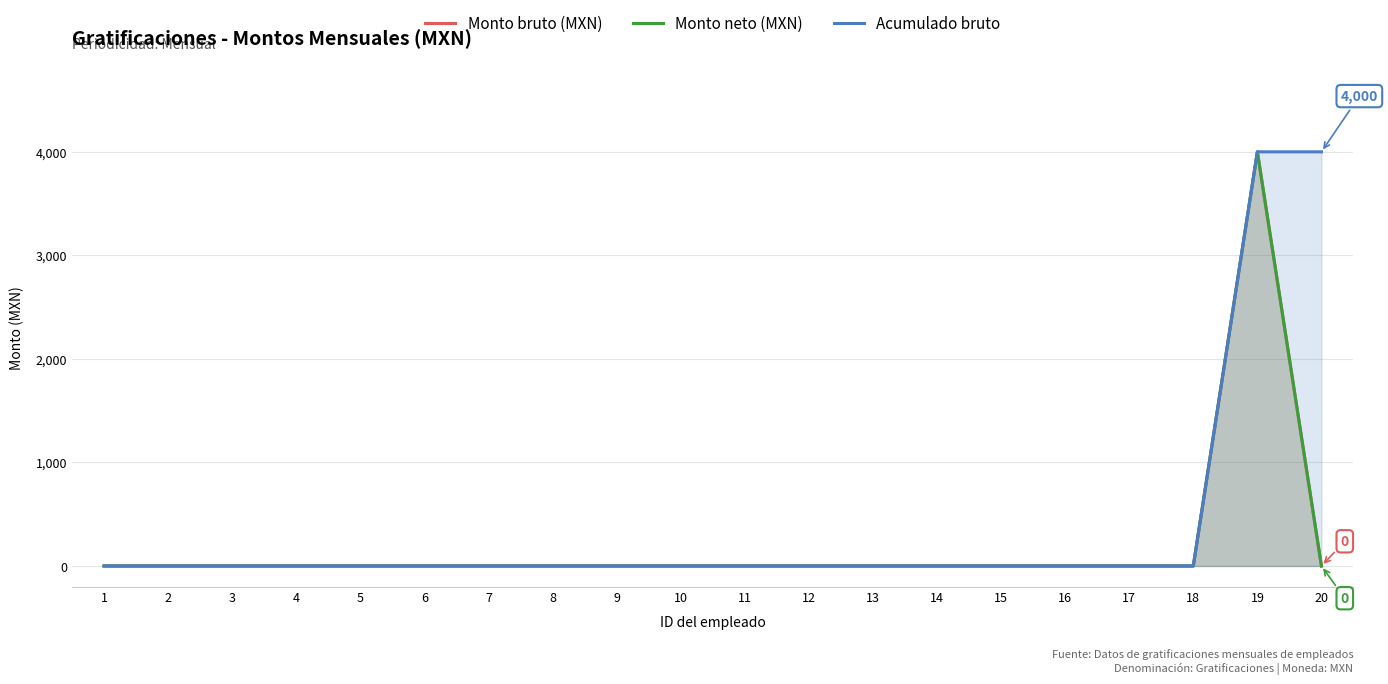

How many categories are shown in the chart?

20